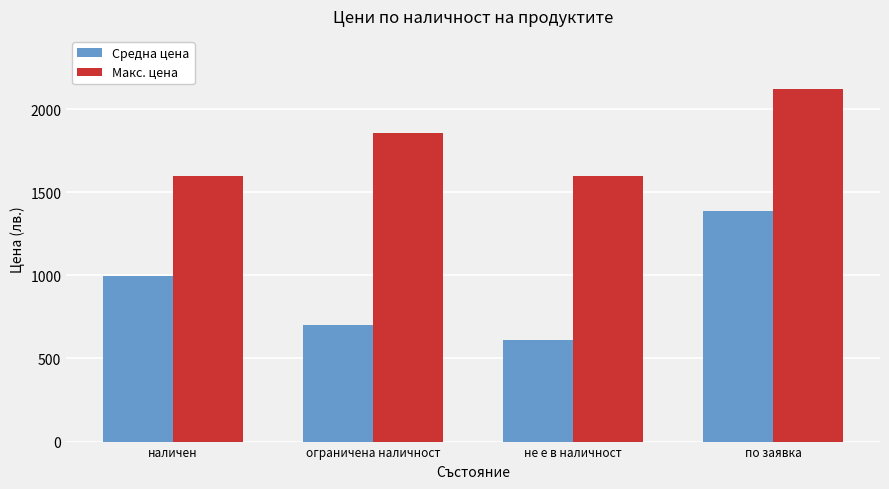

What is the label of the 4th bar from the right?

наличен